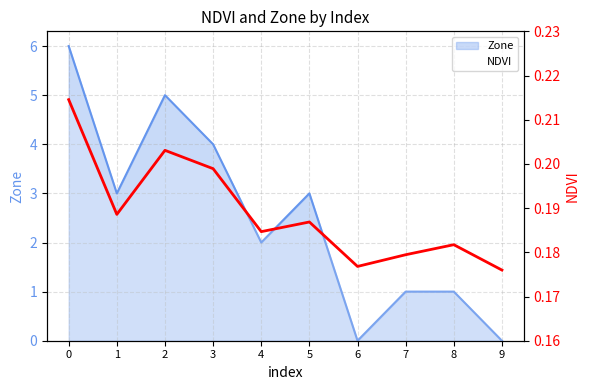

How many lines are shown in the chart?

1